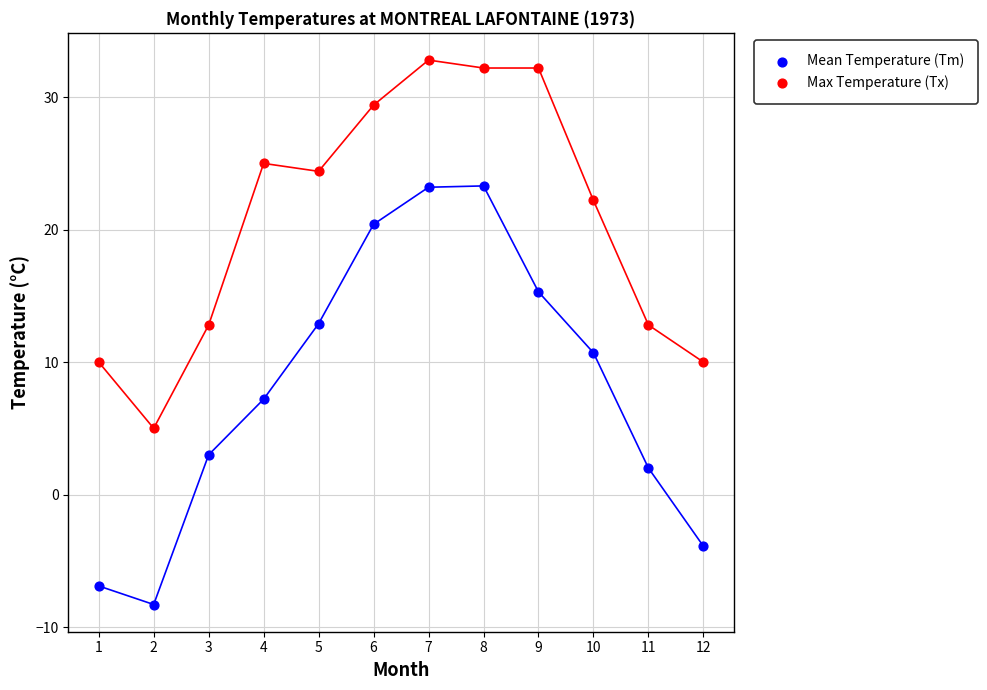

Which series reaches the maximum Y coordinate?

Max Temperature (Tx)